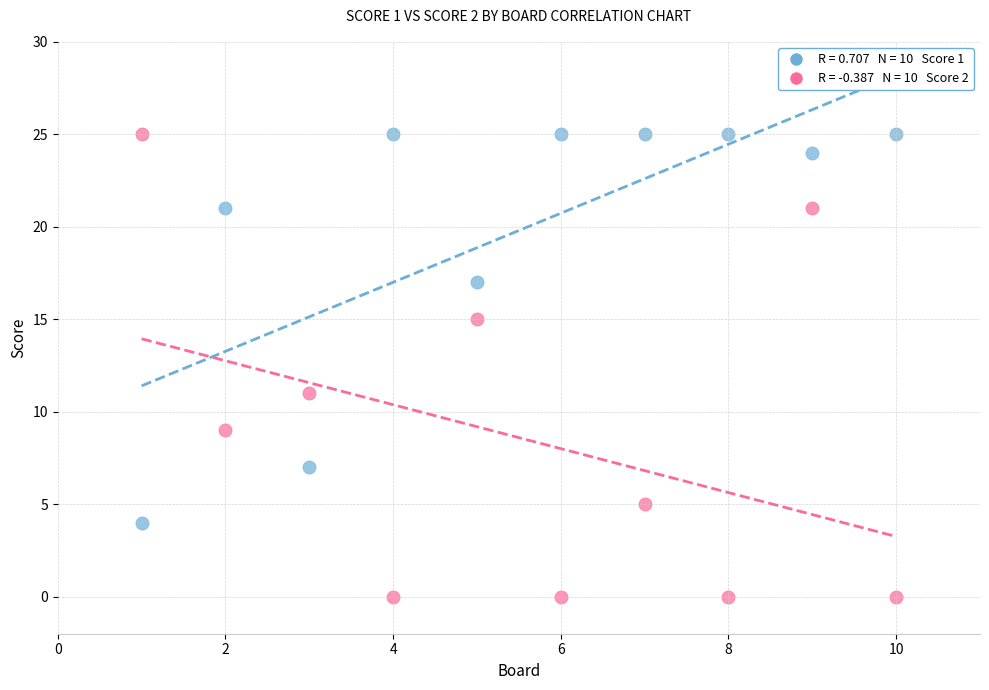

Across all series, what Y value is closest to 12?

11